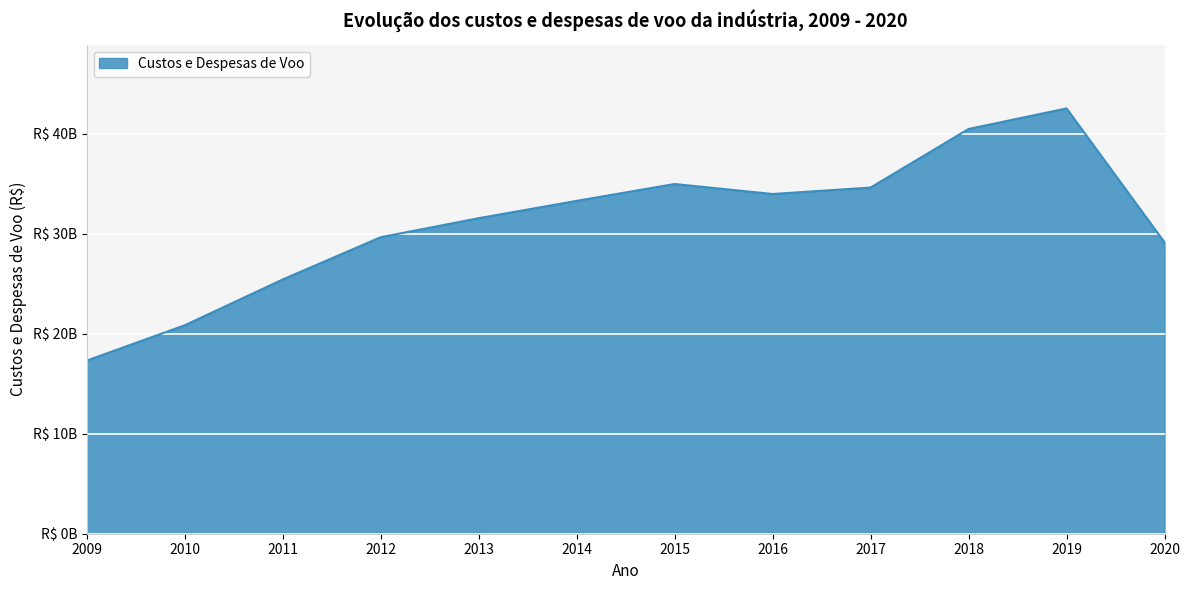

What is the change in value from 2010 to 2012?

+8806872043.9